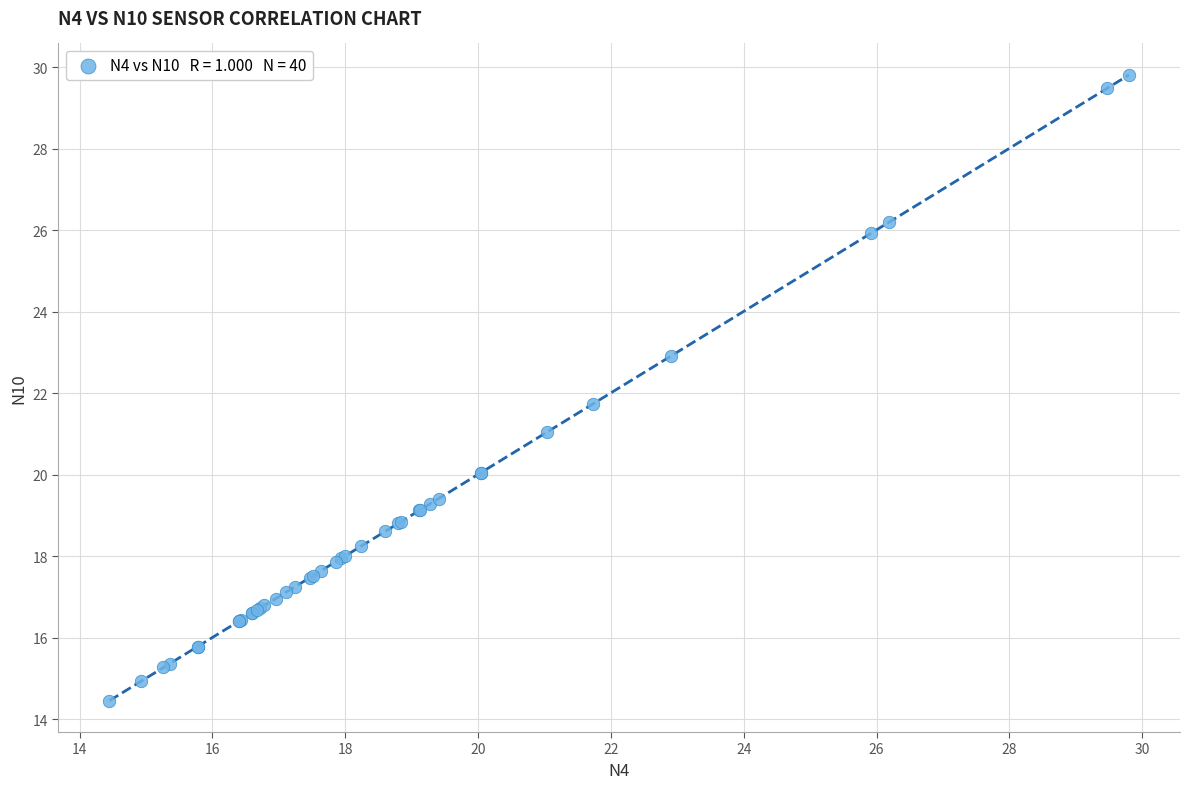

What Y value in the scatter plot is closest to 22?

21.7